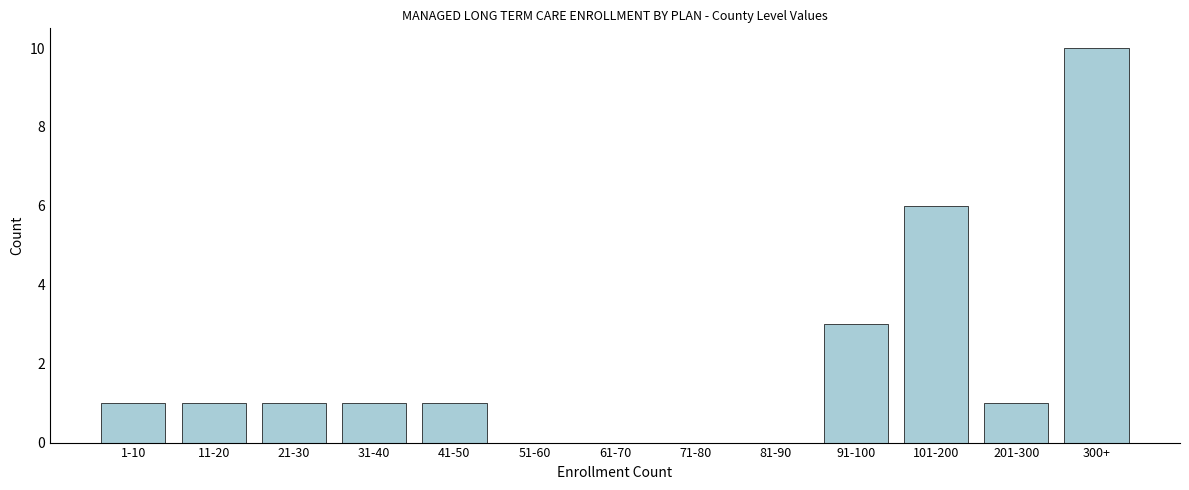

Reading right to left, transcribe all the data shown in this chart.

300+=10	201-300=1	101-200=6	91-100=3	81-90=0	71-80=0	61-70=0	51-60=0	41-50=1	31-40=1	21-30=1	11-20=1	1-10=1